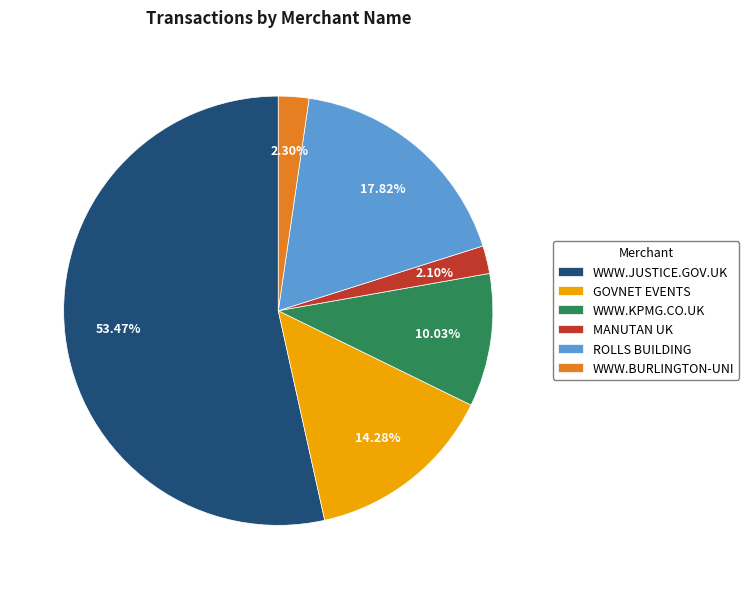

To the nearest percent, what is the difference between the GOVNET EVENTS and WWW.KPMG.CO.UK slice percentages?

4%